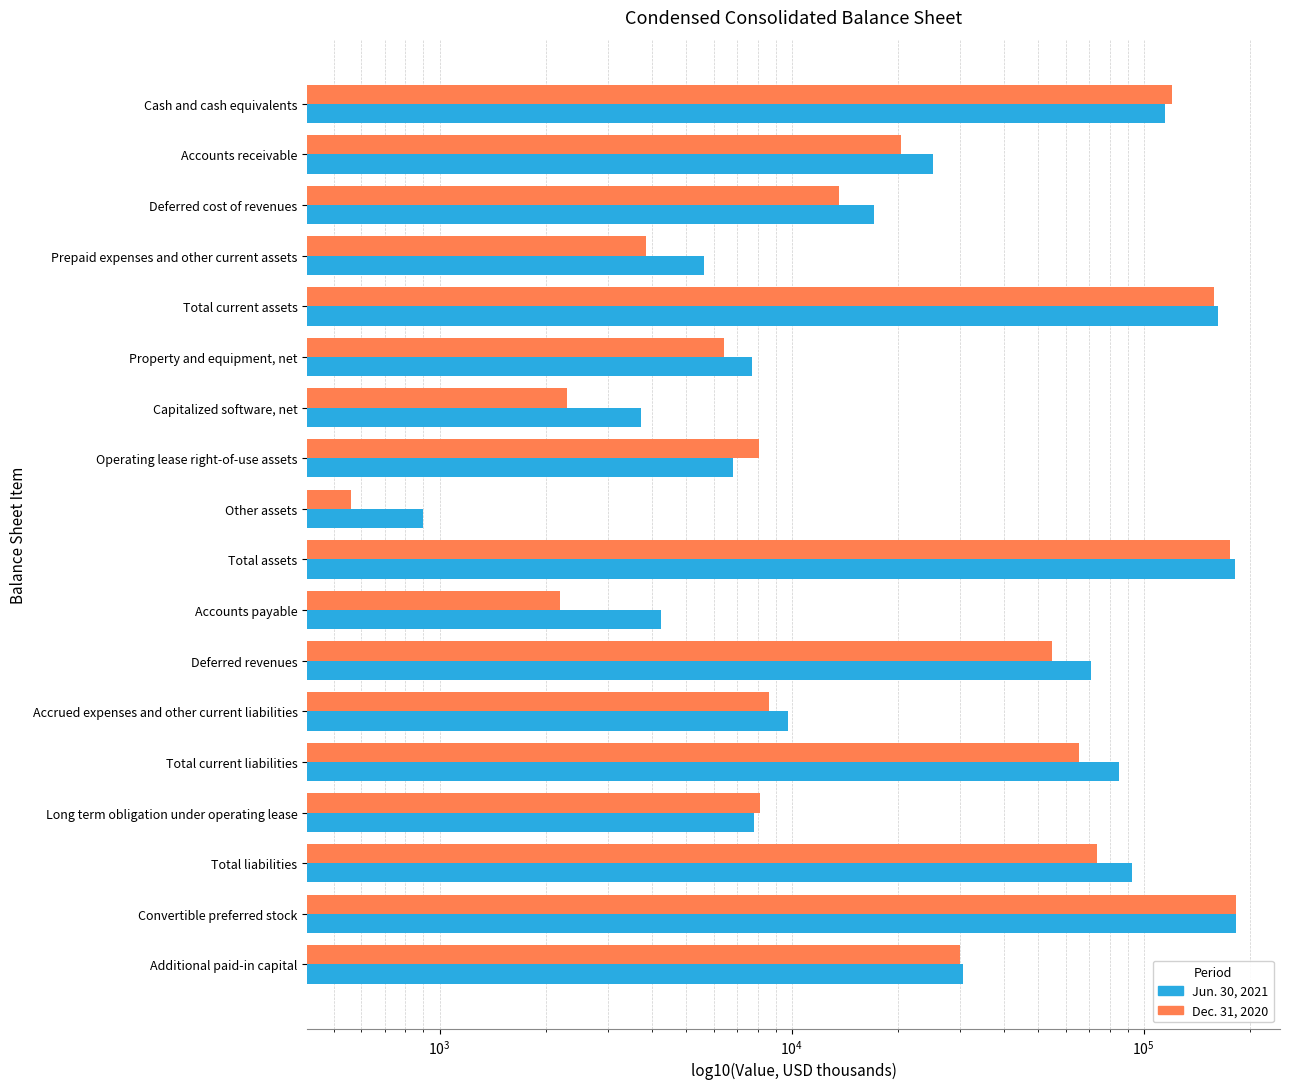

How many data points in Jun. 30, 2021 are above 25129?

8